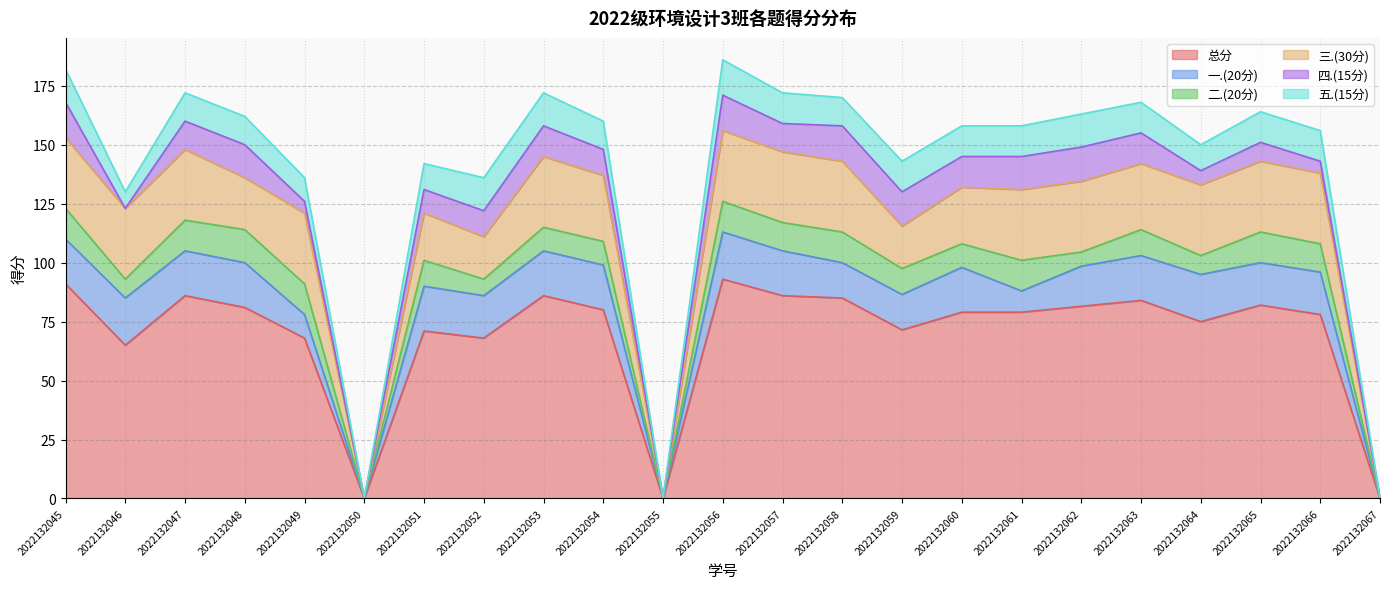

True or false: 三.(30分) and 二.(20分) intersect in this chart.

False